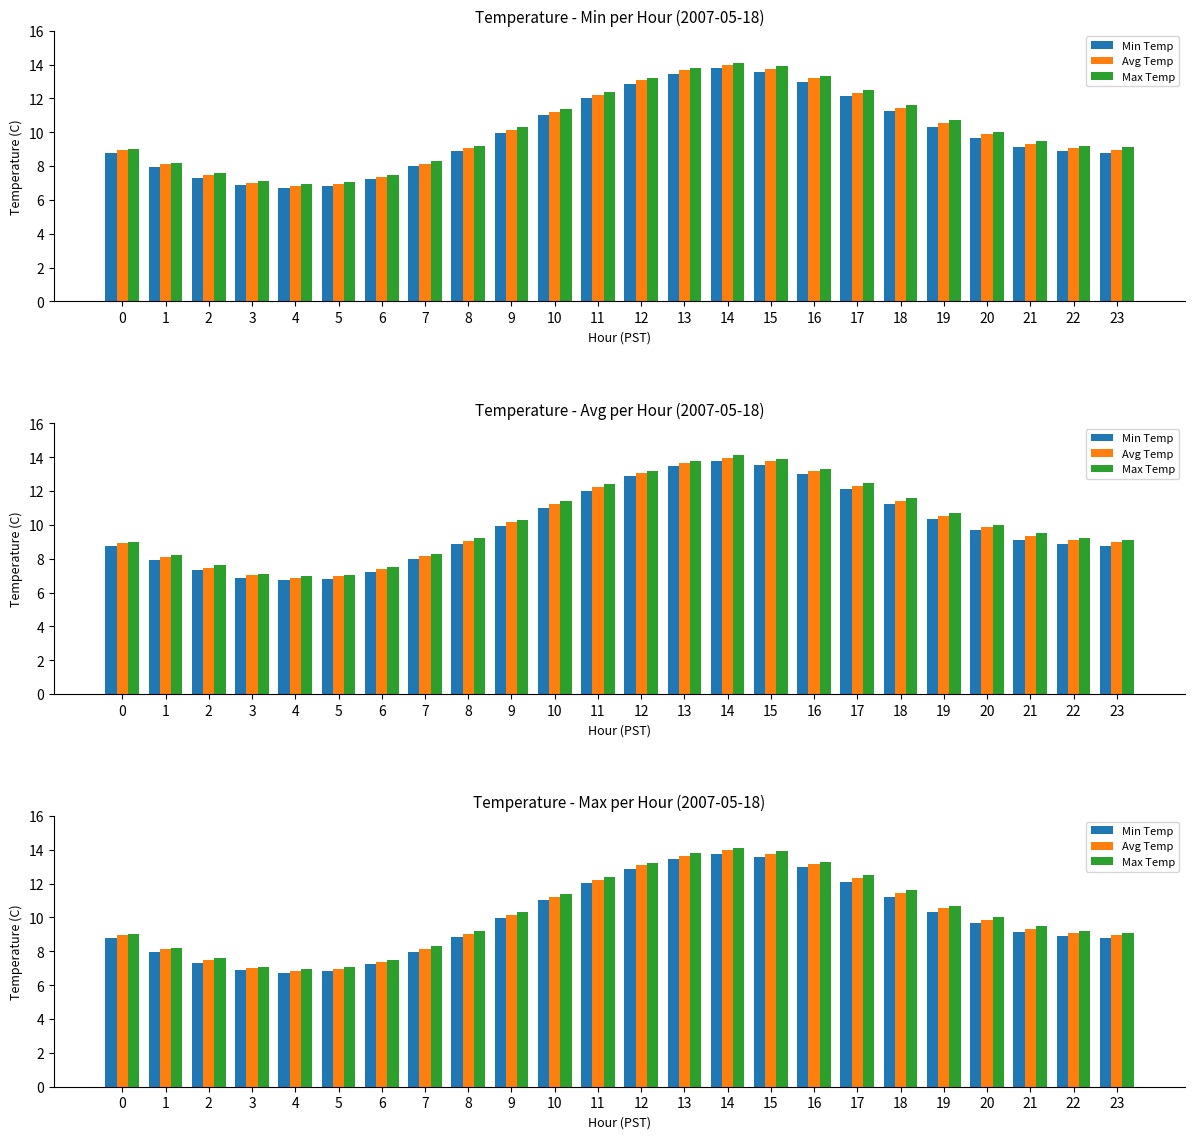

Reading right to left, list all the values displayed in this chart.

Min Temp: 8.8	8.9	9.1	9.7	10.3	11.2	12.1	13.0	13.6	13.8	13.4	12.9	12.0	11.0	9.9	8.9	8.0	7.2	6.8	6.7	6.9	7.3	7.9	8.8
Avg Temp: 9.0	9.1	9.3	9.9	10.5	11.4	12.3	13.2	13.8	14.0	13.7	13.1	12.2	11.2	10.2	9.1	8.2	7.4	7.0	6.8	7.0	7.5	8.1	8.9
Max Temp: 9.1	9.2	9.5	10.0	10.7	11.6	12.5	13.3	13.9	14.1	13.8	13.2	12.4	11.4	10.3	9.2	8.3	7.5	7.0	7.0	7.1	7.6	8.2	9.0